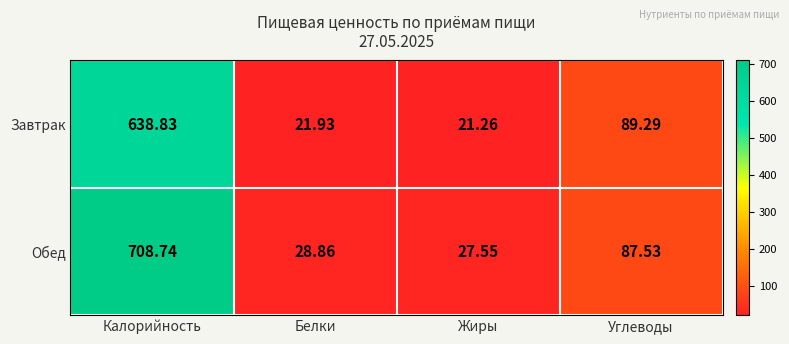

At which category is the sum across all series the highest?

Калорийность